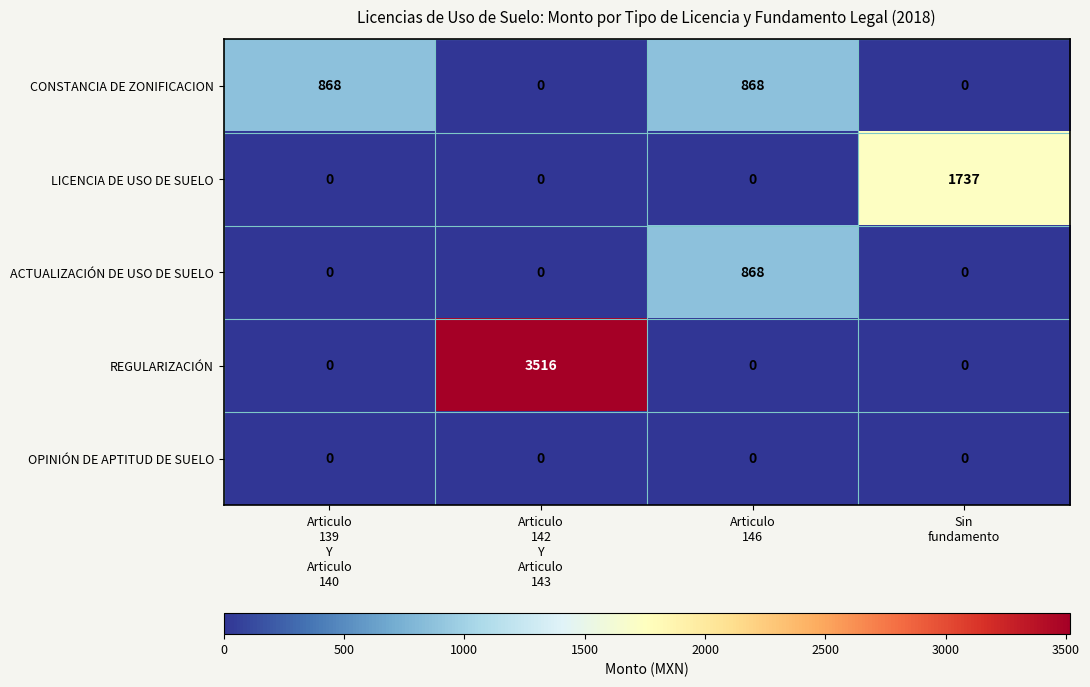

Which series has the largest range (max minus min)?

REGULARIZACIÓN